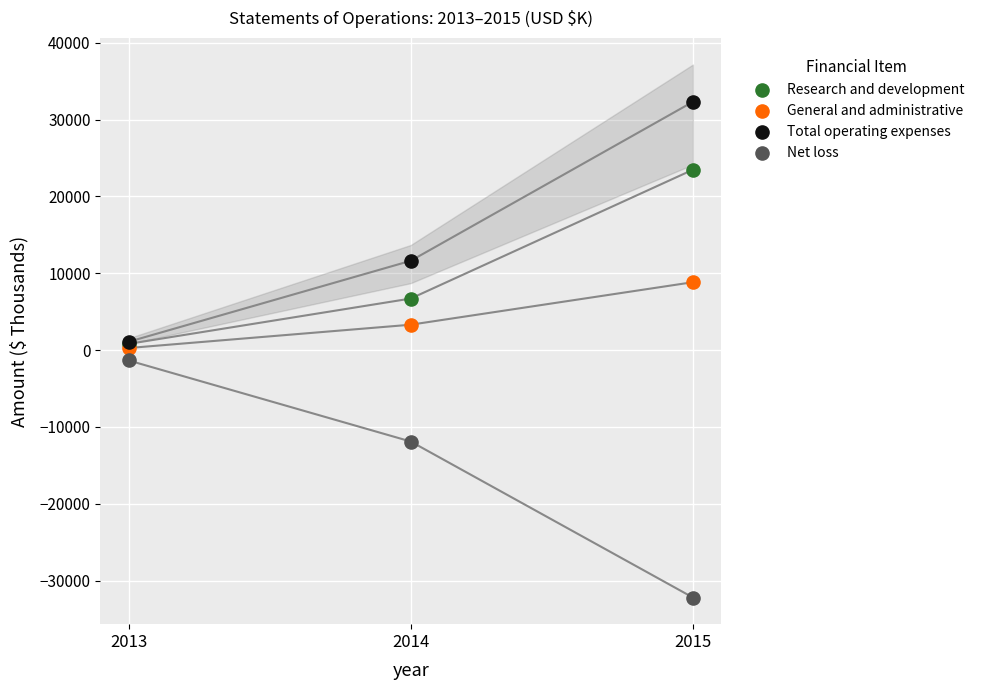

In the General and administrative series, what Y value is closest to 4555?

3306